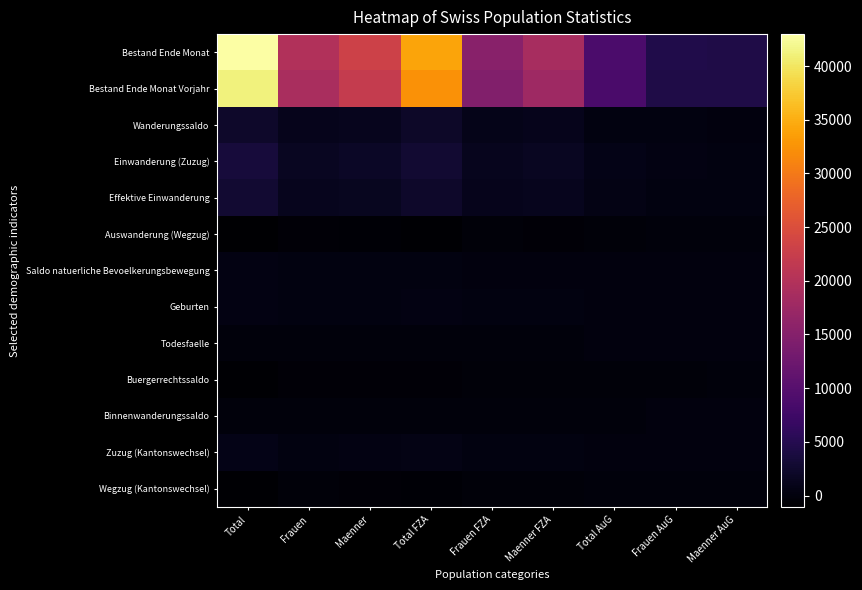

Reading right to left, list all the values displayed in this chart.

Bestand Ende Monat: Maenner AuG=4290	Frauen AuG=4492	Total AuG=8782	Maenner FZA=18783	Frauen FZA=15405	Total FZA=34188	Maenner=23073	Frauen=19897	Total=42970
Bestand Ende Monat Vorjahr: Maenner AuG=4298	Frauen AuG=4447	Total AuG=8745	Maenner FZA=17818	Frauen FZA=14612	Total FZA=32430	Maenner=22116	Frauen=19059	Total=41175
Wanderungssaldo: Maenner AuG=98	Frauen AuG=200	Total AuG=298	Maenner FZA=1139	Frauen FZA=908	Total FZA=2047	Maenner=1237	Frauen=1108	Total=2345
Einwanderung (Zuzug): Maenner AuG=307	Frauen AuG=369	Total AuG=676	Maenner FZA=1595	Frauen FZA=1259	Total FZA=2854	Maenner=1902	Frauen=1628	Total=3530
Effektive Einwanderung: Maenner AuG=236	Frauen AuG=308	Total AuG=544	Maenner FZA=1225	Frauen FZA=1035	Total FZA=2260	Maenner=1461	Frauen=1343	Total=2804
Auswanderung (Wegzug): Maenner AuG=-165	Frauen AuG=-149	Total AuG=-314	Maenner FZA=-400	Frauen FZA=-336	Total FZA=-736	Maenner=-565	Frauen=-485	Total=-1050
Saldo natuerliche Bevoelkerungsbewegung: Maenner AuG=68	Frauen AuG=51	Total AuG=119	Maenner FZA=97	Frauen FZA=114	Total FZA=211	Maenner=165	Frauen=165	Total=330
Geburten: Maenner AuG=75	Frauen AuG=56	Total AuG=131	Maenner FZA=174	Frauen FZA=163	Total FZA=337	Maenner=249	Frauen=219	Total=468
Todesfaelle: Maenner AuG=-7	Frauen AuG=-5	Total AuG=-12	Maenner FZA=-77	Frauen FZA=-49	Total FZA=-126	Maenner=-84	Frauen=-54	Total=-138
Buergerrechtssaldo: Maenner AuG=-157	Frauen AuG=-199	Total AuG=-356	Maenner FZA=-223	Frauen FZA=-209	Total FZA=-432	Maenner=-380	Frauen=-408	Total=-788
Binnenwanderungssaldo: Maenner AuG=-17	Frauen AuG=-16	Total AuG=-33	Maenner FZA=-32	Frauen FZA=-25	Total FZA=-57	Maenner=-49	Frauen=-41	Total=-90
Zuzug (Kantonswechsel): Maenner AuG=70	Frauen AuG=71	Total AuG=141	Maenner FZA=317	Frauen FZA=235	Total FZA=552	Maenner=387	Frauen=306	Total=693
Wegzug (Kantonswechsel): Maenner AuG=-87	Frauen AuG=-87	Total AuG=-174	Maenner FZA=-349	Frauen FZA=-260	Total FZA=-609	Maenner=-436	Frauen=-347	Total=-783